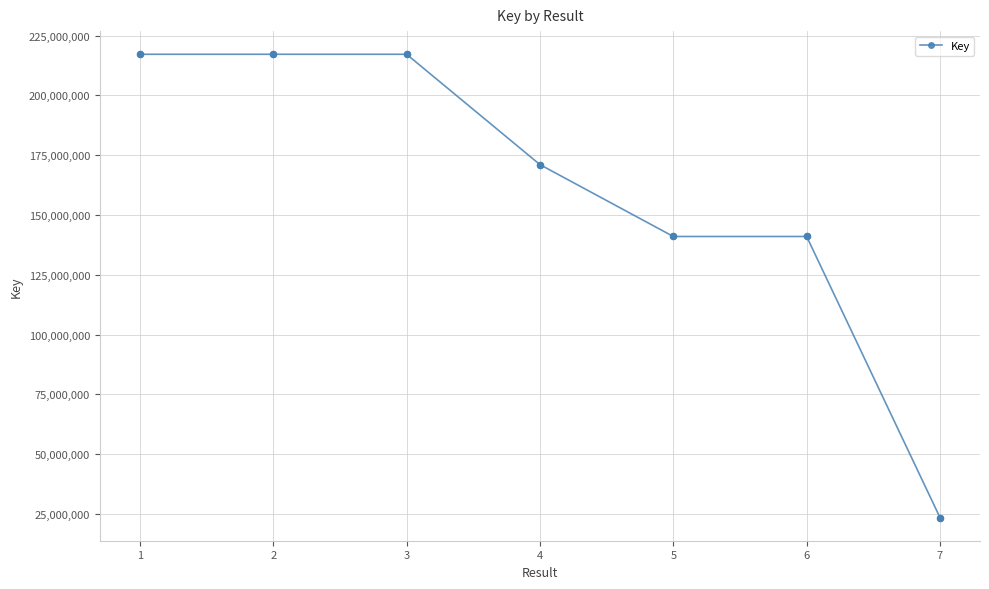

Approximately how many times larger is the value at 7 compared to 1?

0.1